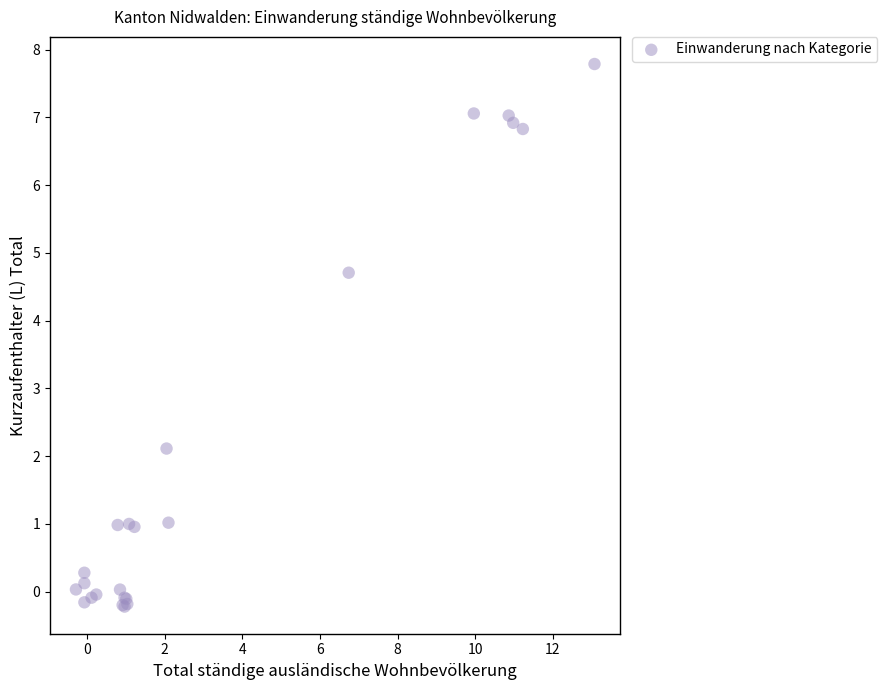

What Y value in the scatter plot is closest to 3?

2.1